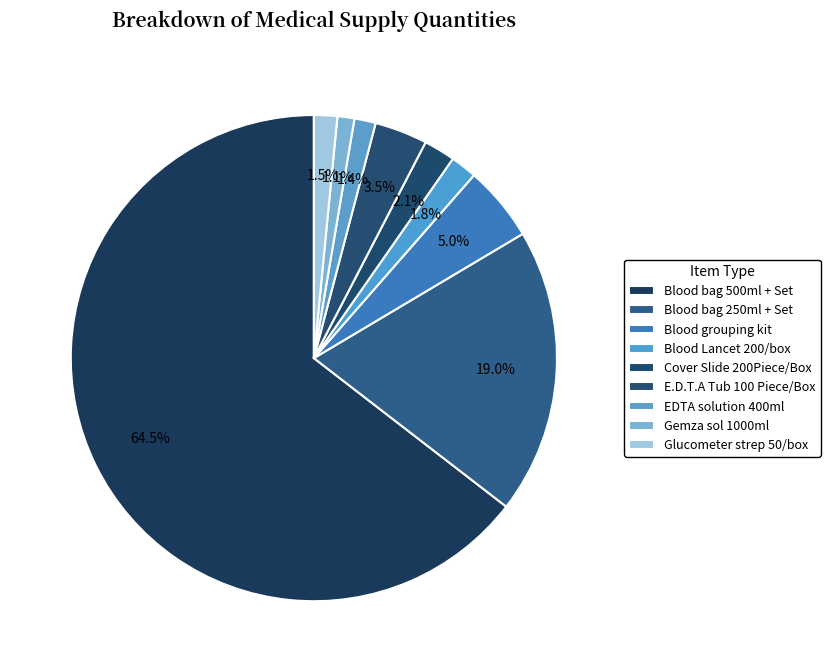

To the nearest percent, what is the average slice percentage?

11%